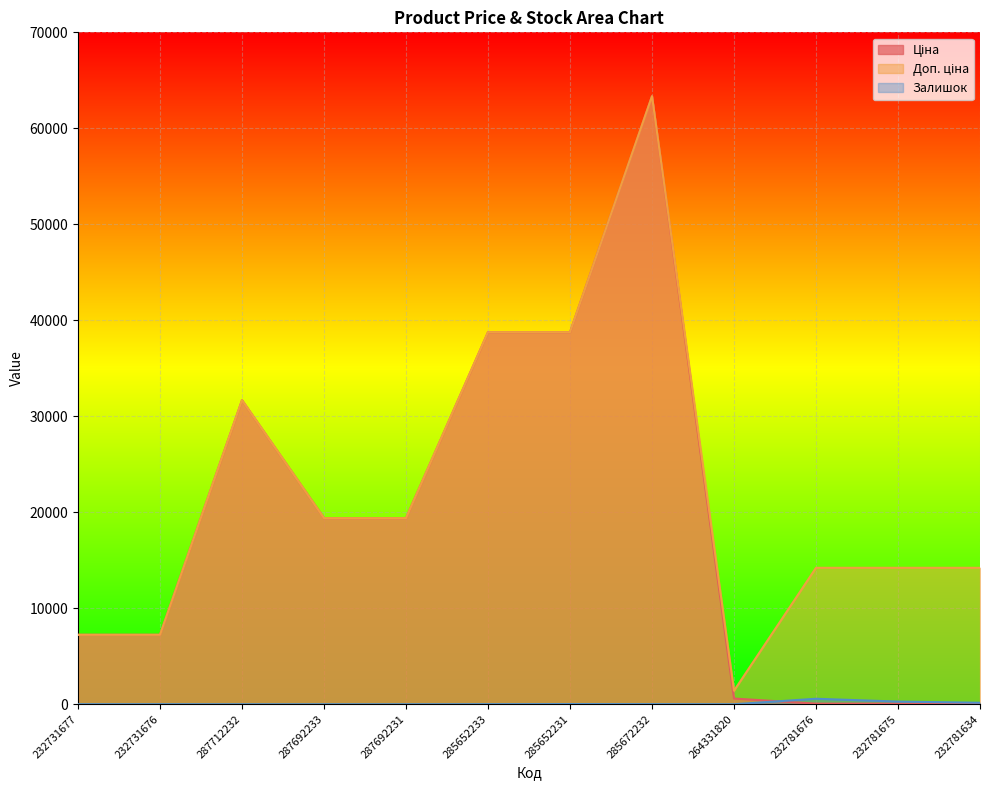

Which series has the largest range (max minus min)?

Ціна